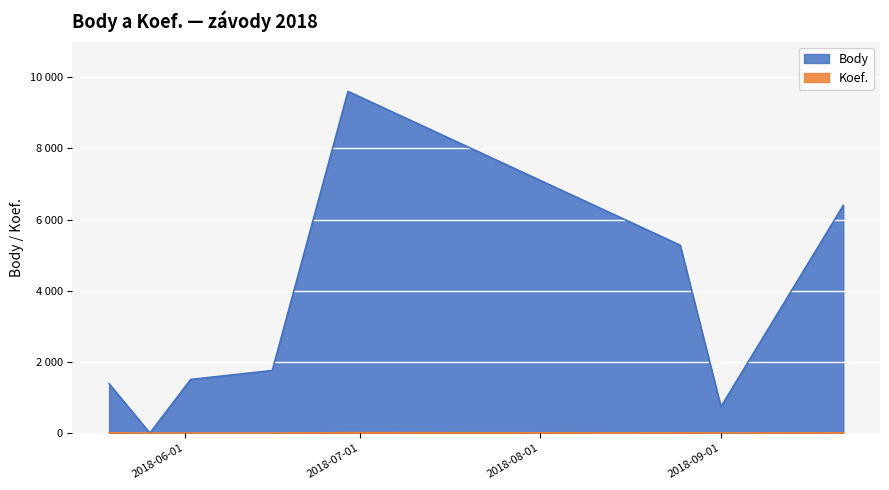

Which category has the lowest value in the Koef. series?

2018-05-26